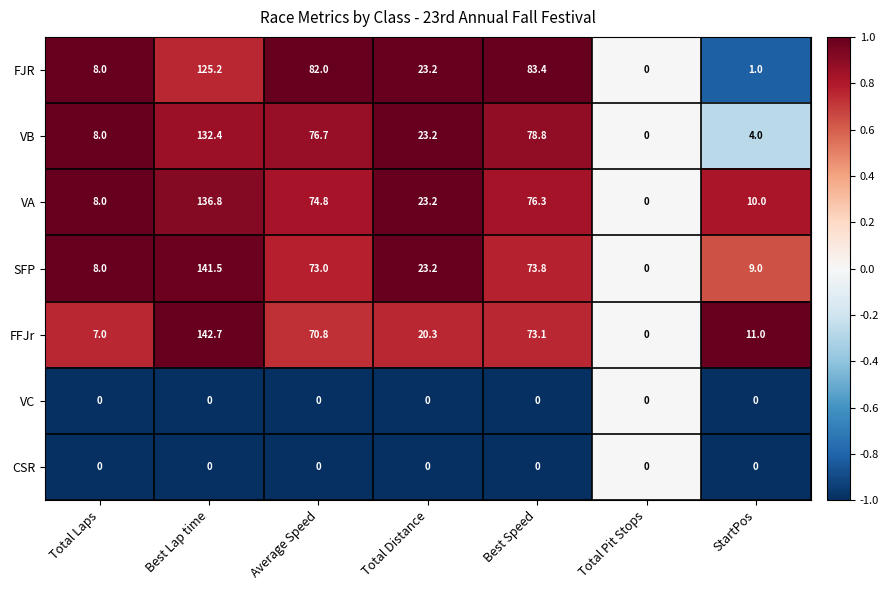

What is the total value across all series at Total Laps?

39.0